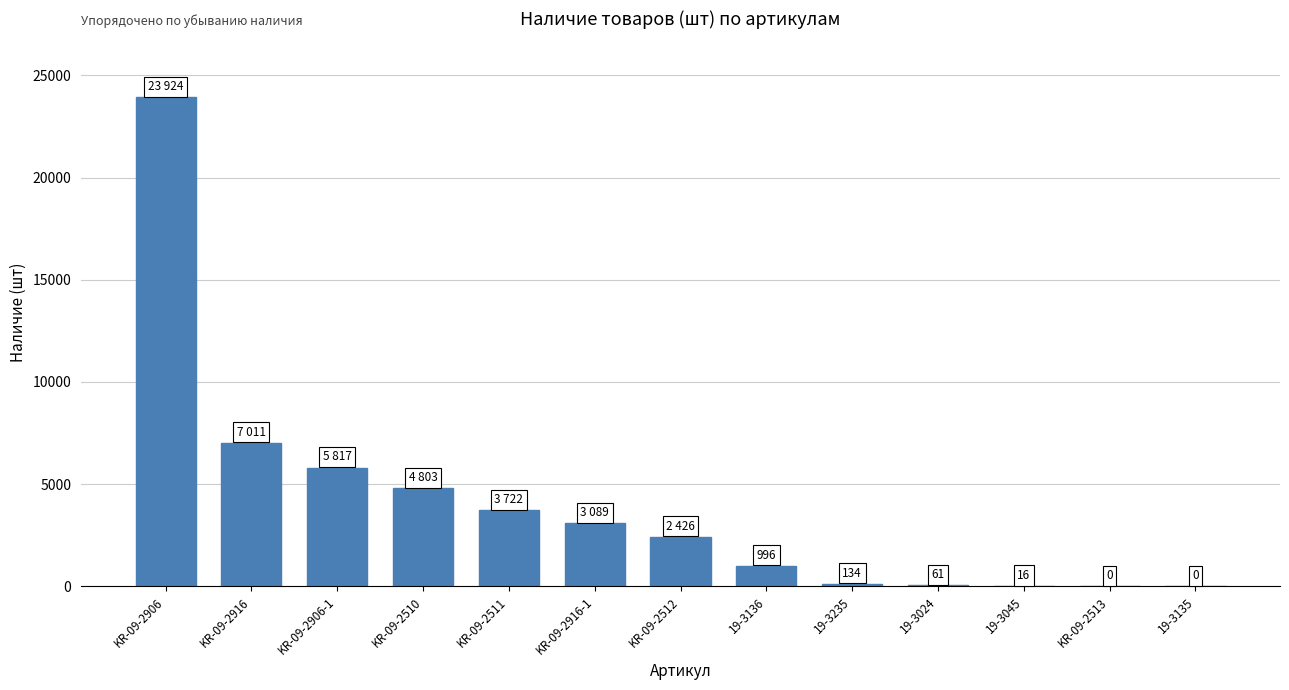

Where is the data nearest to the value 11962?

KR-09-2916